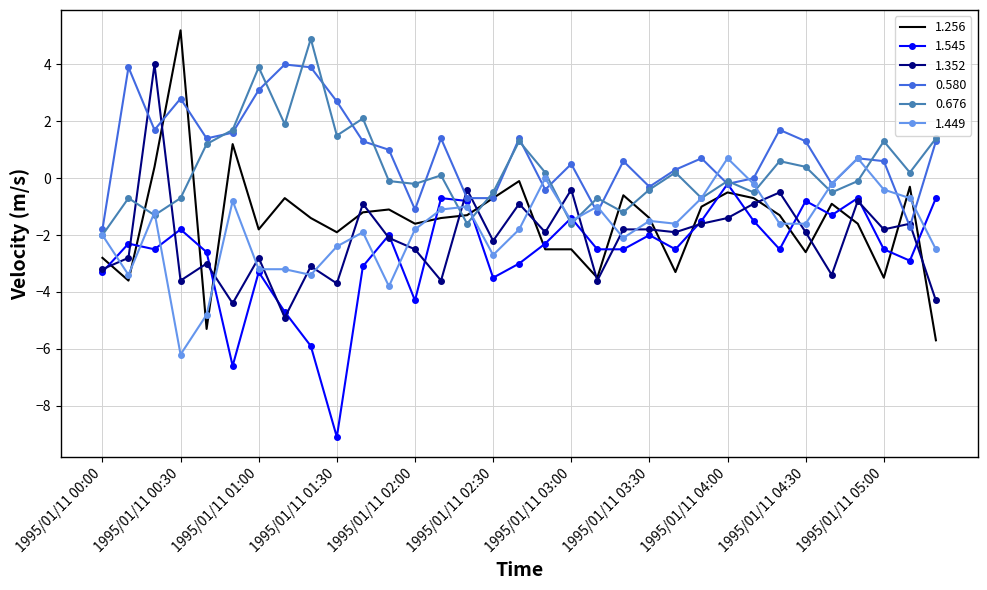

What is the greatest value displayed?

5.2